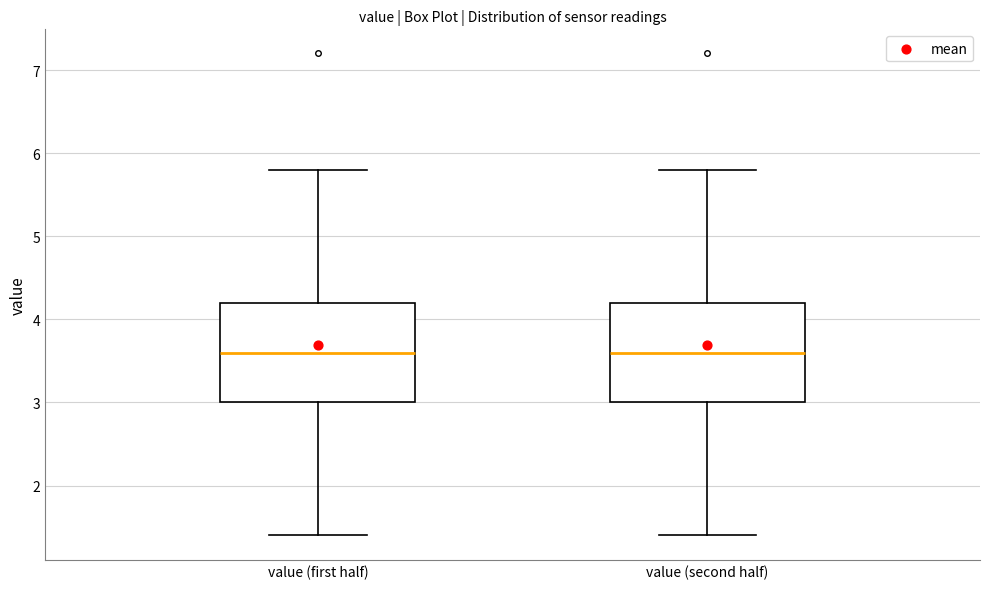

Where is the upper edge of the box for value (second half) on the y-axis? The values are not printed on the chart, so give them approximately, as read against the axis.

4.2